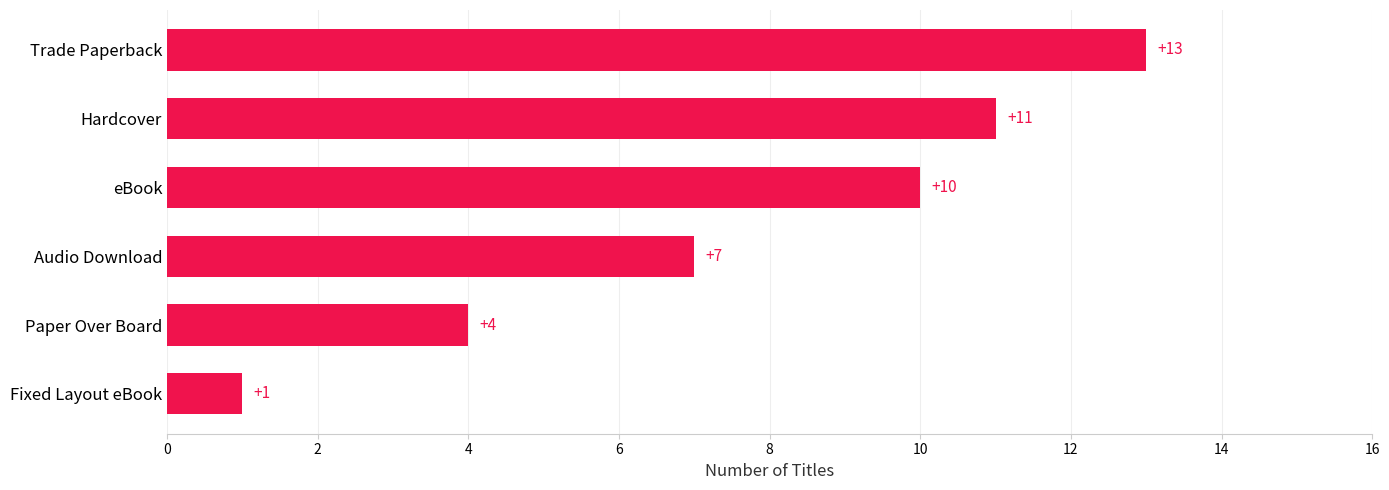

List the labels in order of value, smallest first.

Fixed Layout eBook, Paper Over Board, Audio Download, eBook, Hardcover, Trade Paperback